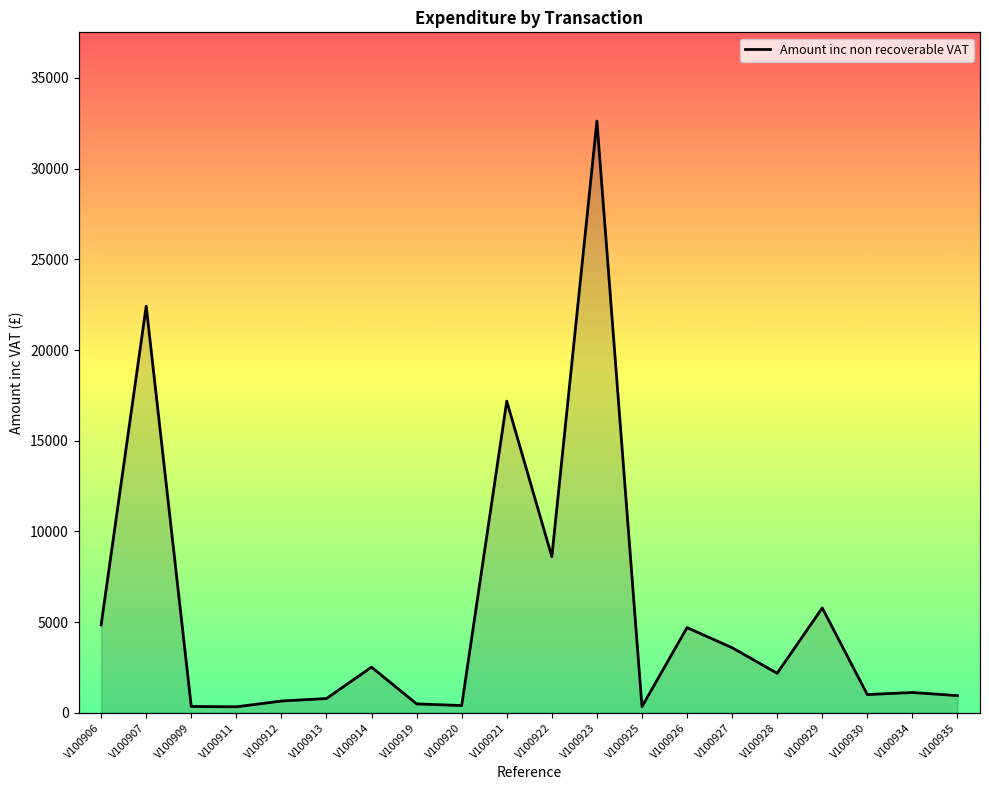

Rank the categories by value from highest to lowest.

V100923, V100907, V100921, V100922, V100929, V100906, V100926, V100927, V100914, V100928, V100934, V100930, V100935, V100913, V100912, V100919, V100920, V100909, V100925, V100911